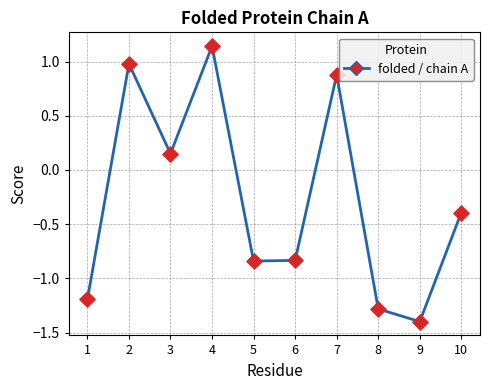

What is the change in value from 3 to 4?

+1.0